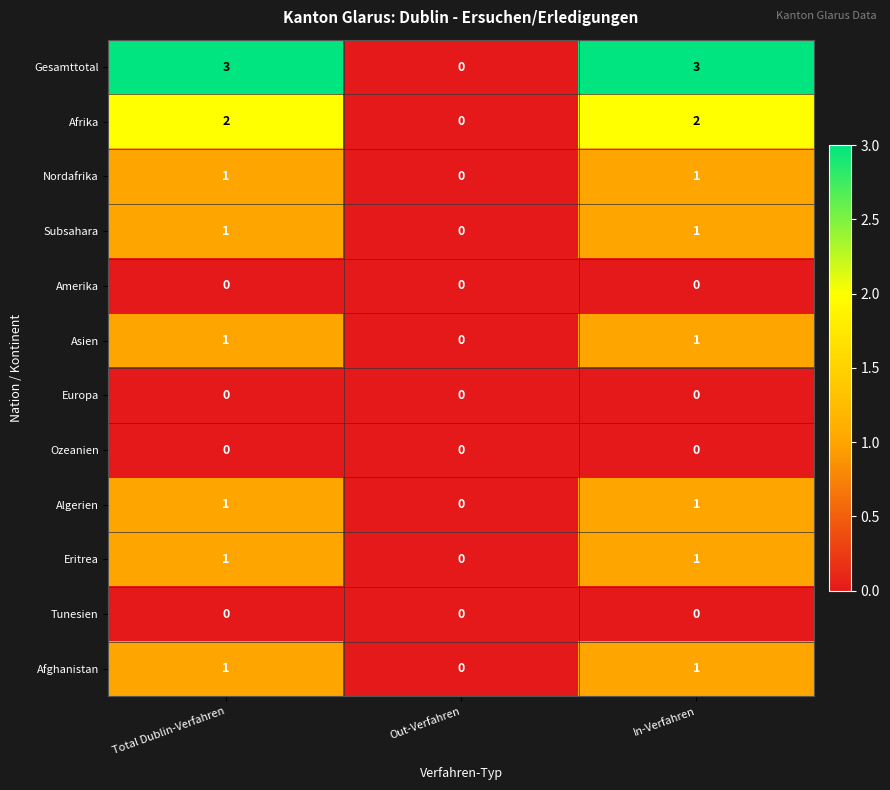

True or false: Afghanistan has a value of 1 at In-Verfahren.

True